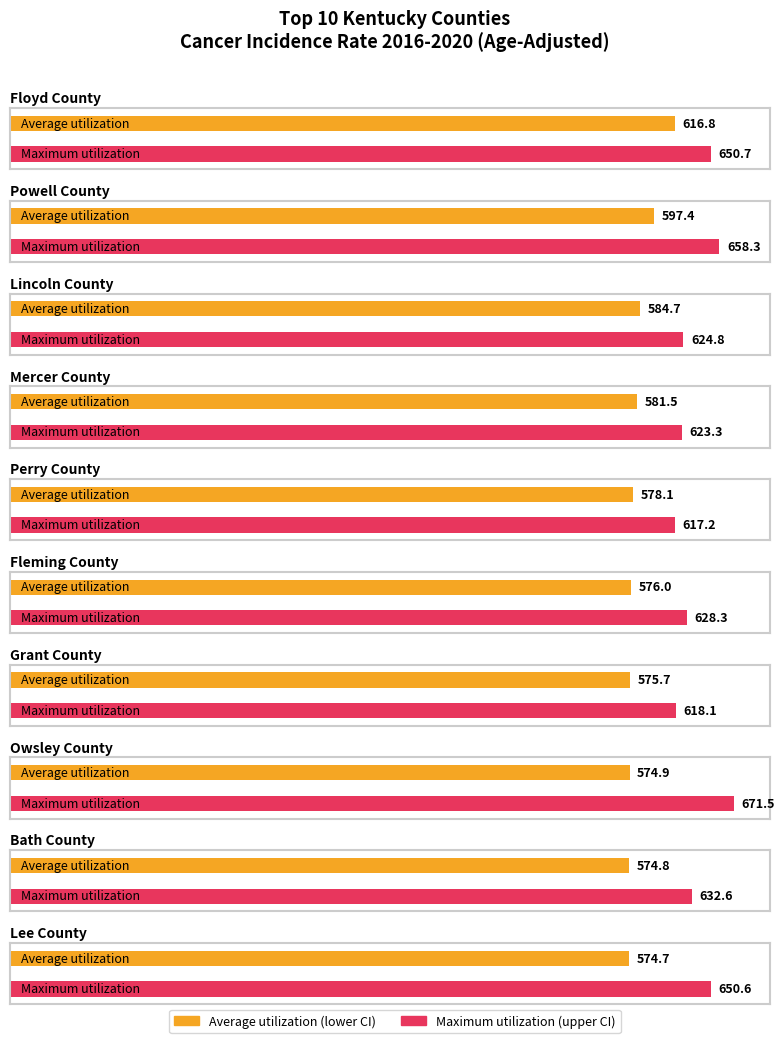

Which category has the highest value in the Maximum utilization series?

Owsley County